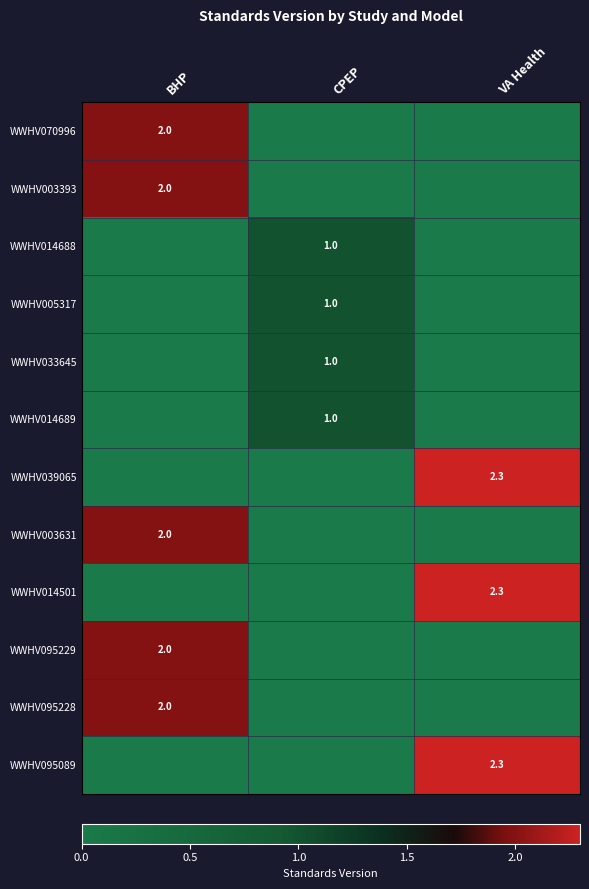

What is the average value of the WWHV039065 series?

0.8